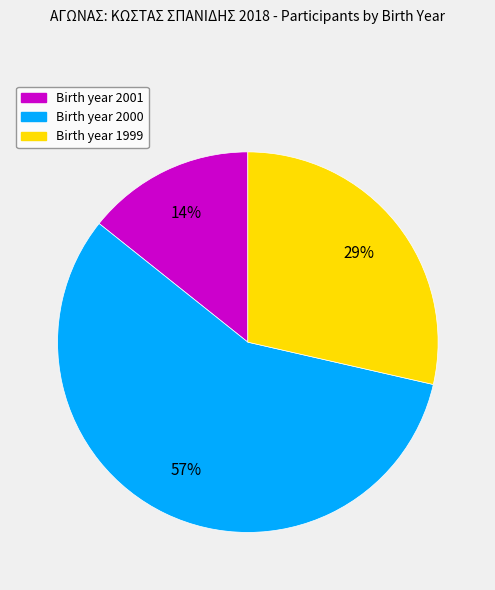

Rank the categories by value from highest to lowest.

Birth year 2000, Birth year 1999, Birth year 2001